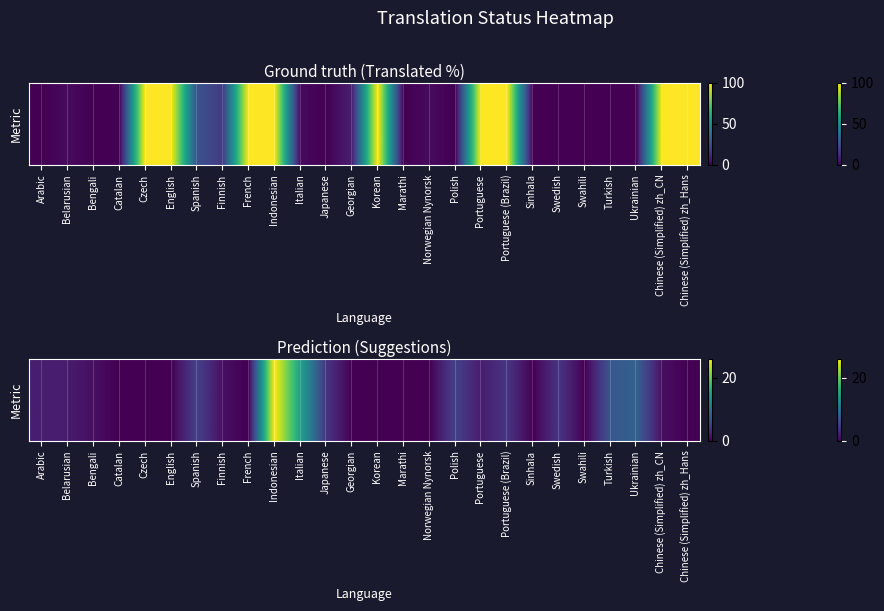

What is the change in value from Bengali to Norwegian Nynorsk?

-1